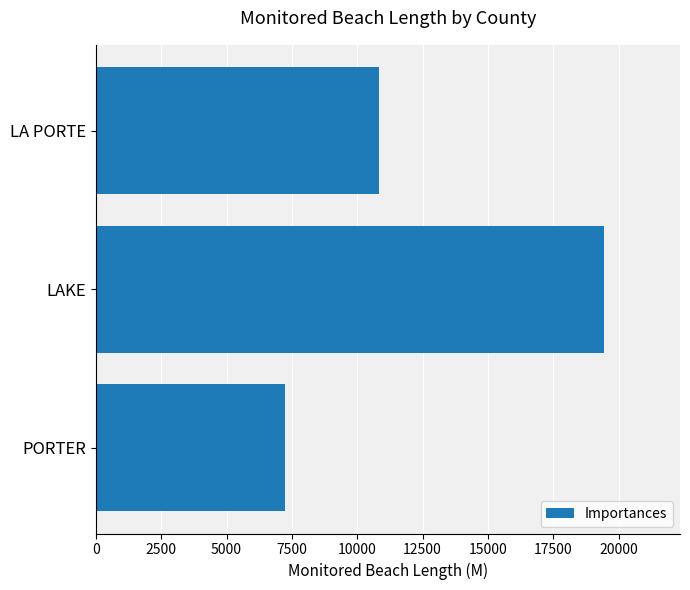

What is the greatest value displayed?

19432